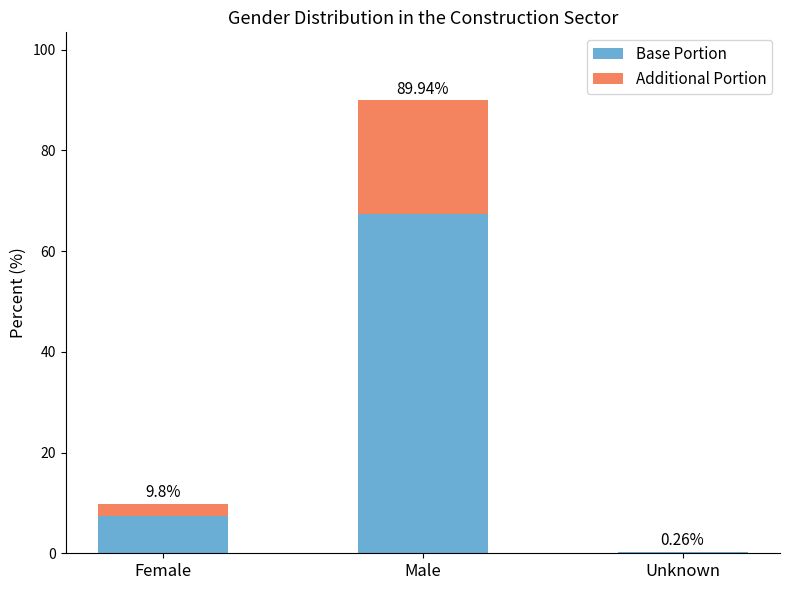

Is it true that Additional Portion equals 2.5 at Female?

True